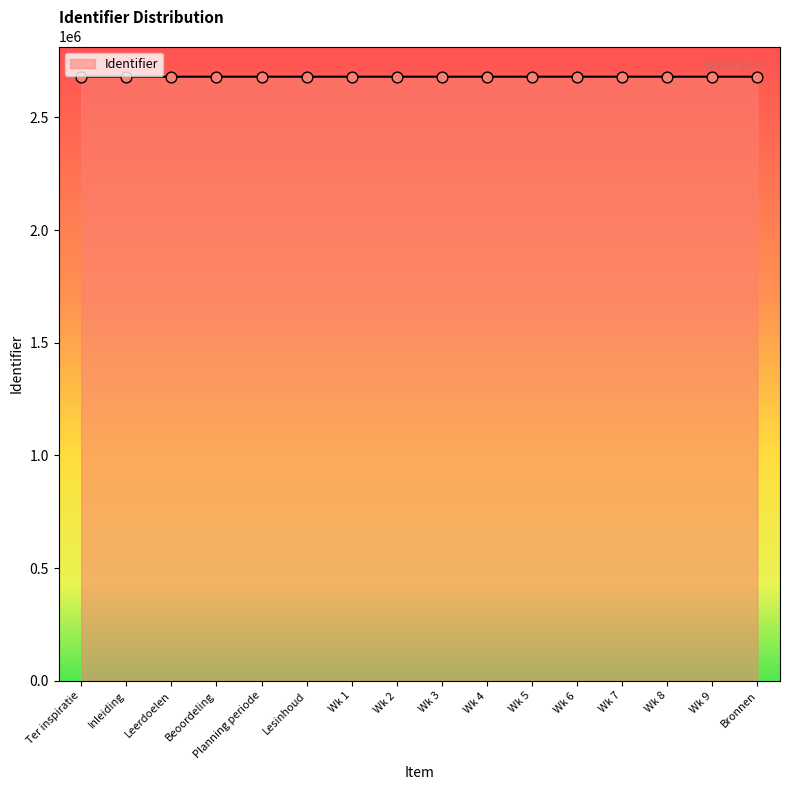

What is the change in value from Lesinhoud to Wk 6?

+18